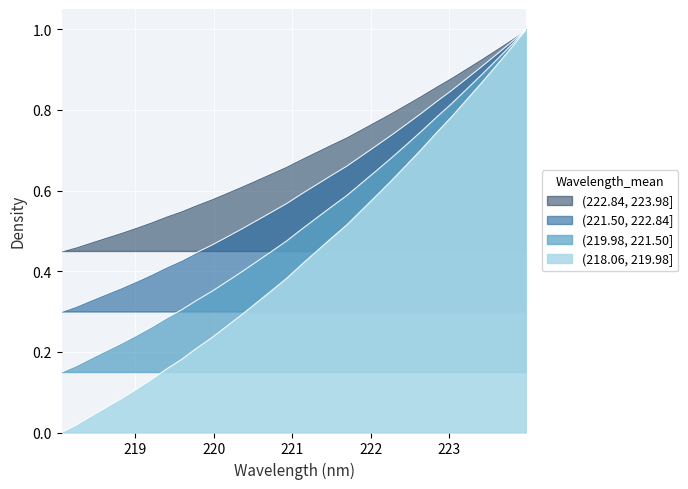

Reading right to left, list all the values displayed in this chart.

223.9802=1.0	223.7895=1.0	223.5987=1.0	223.408=0.9	223.2172=0.9	223.0264=0.9	222.8355=0.9	222.6447=0.8	222.4538=0.8	222.263=0.8	222.0721=0.8	221.8812=0.8	221.6902=0.7	221.4993=0.7	221.3083=0.7	221.1174=0.7	220.9264=0.7	220.7354=0.6	220.5444=0.6	220.3533=0.6	220.1623=0.6	219.9712=0.6	219.7801=0.6	219.589=0.5	219.3979=0.5	219.2067=0.5	219.0156=0.5	218.8244=0.5	218.6332=0.5	218.442=0.5	218.2508=0.5	218.0596=0.5